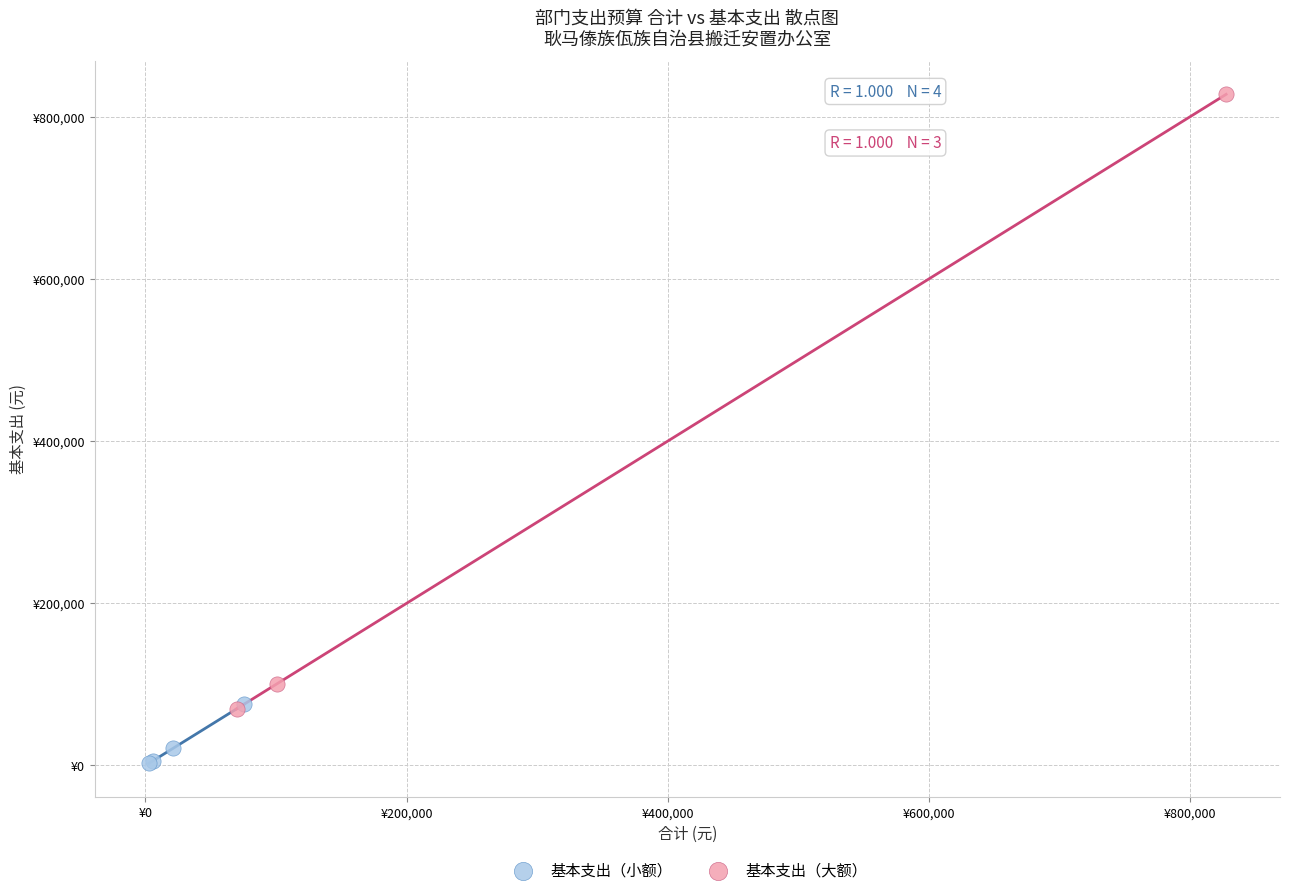

Which series contains the highest Y value?

基本支出（大额）